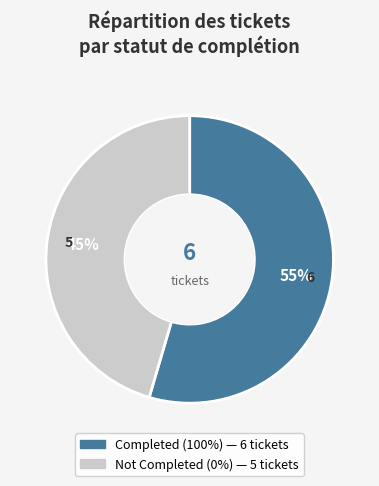

How many slices are in this pie chart?

2